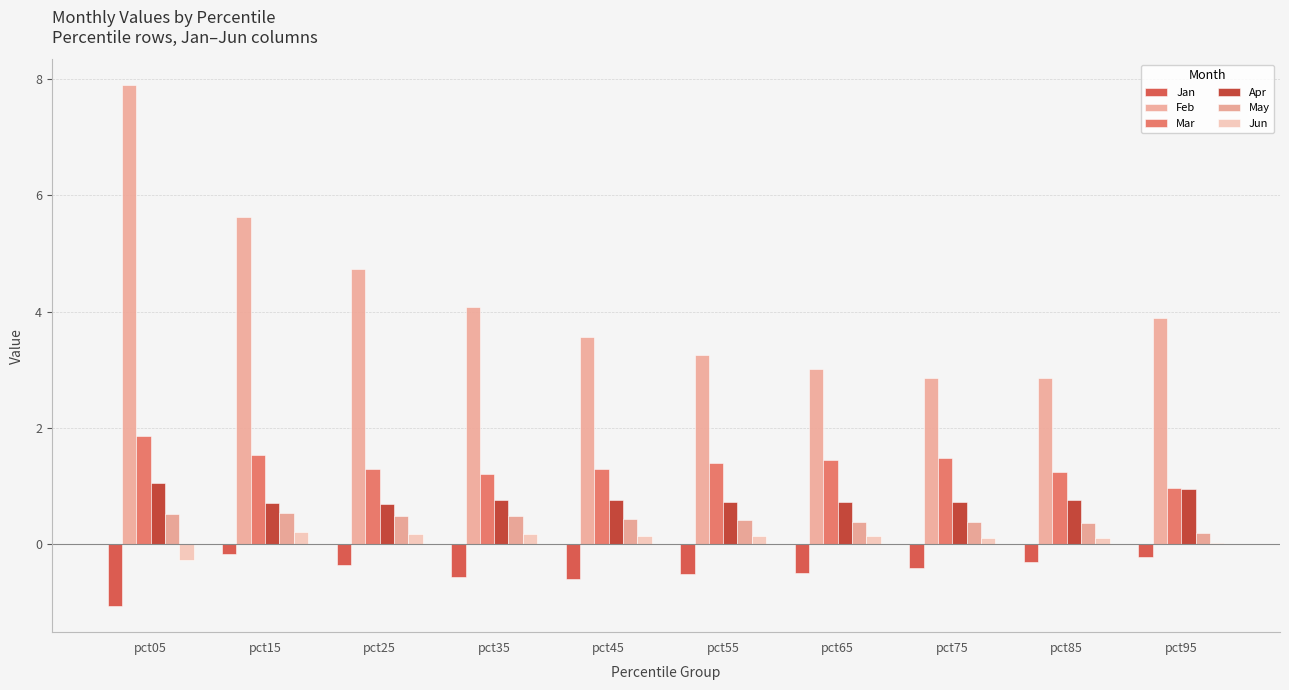

Read the May value at pct15.

0.5